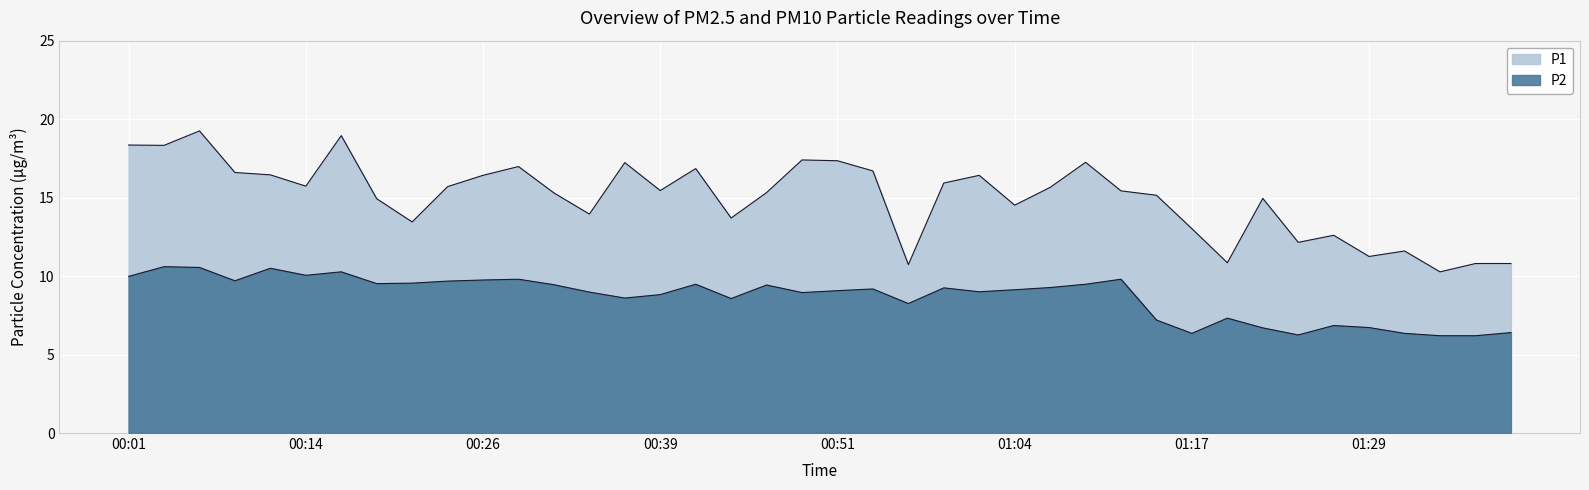

What is the average value of the P1 series?

15.0